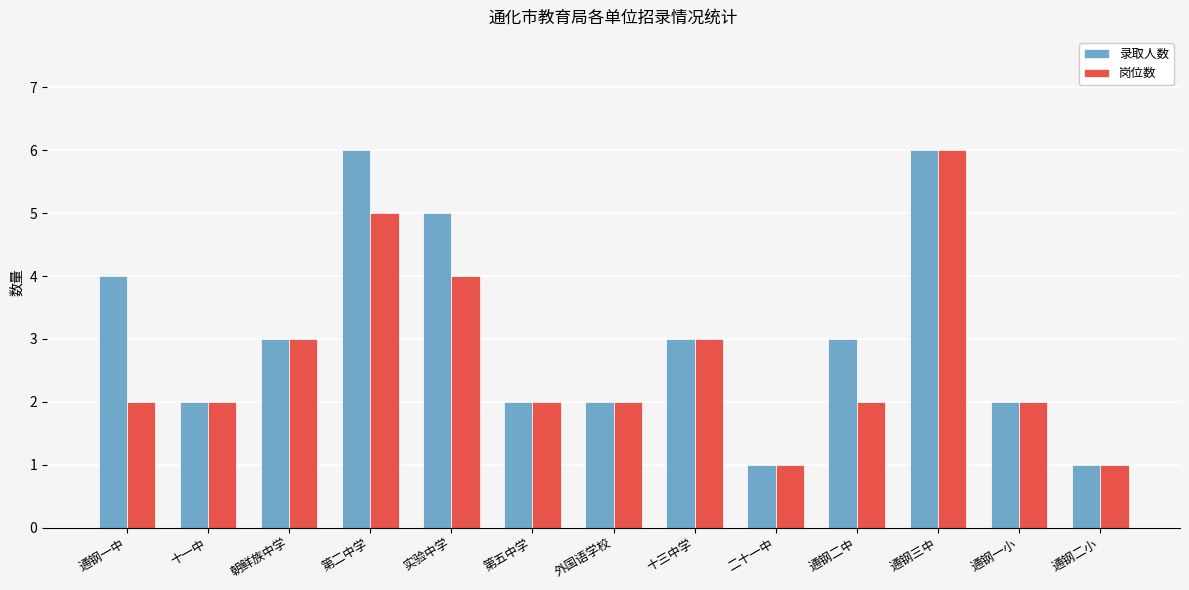

Is the value of 岗位数 at 通钢三中 greater than the value of 录取人数 at 通钢二中?

Yes